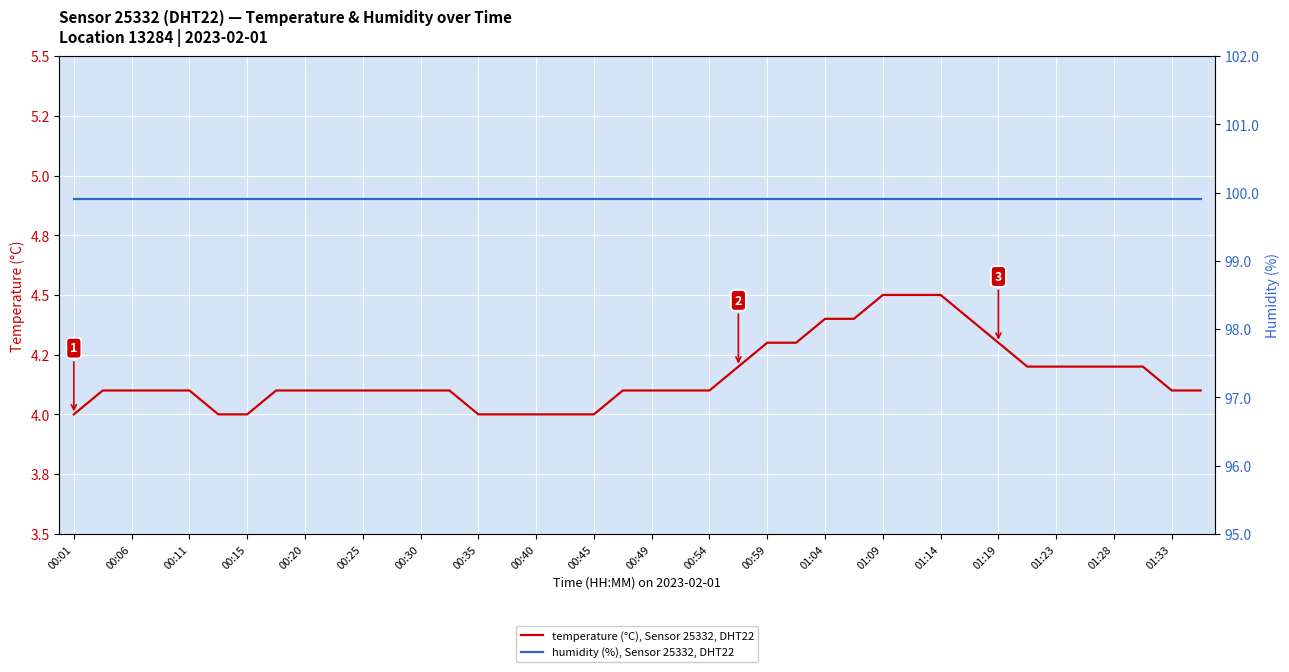

What value does the humidity (%), Sensor 25332, DHT22 series have at 00:35?

99.9